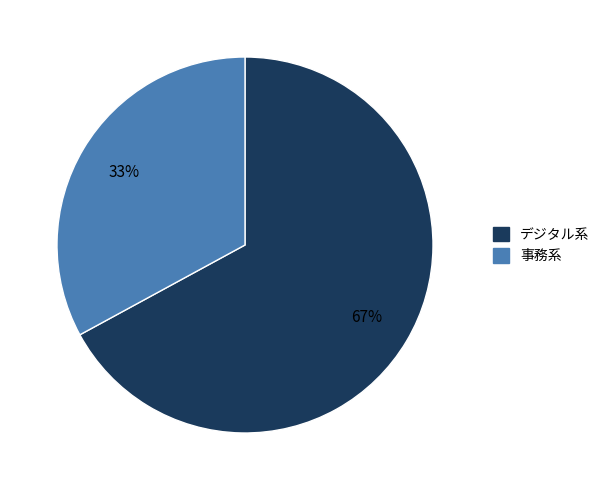

Does any single category account for the majority?

Yes